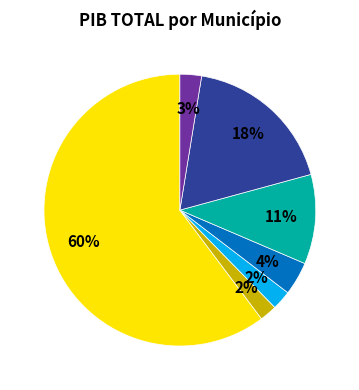

Is there a majority slice in this chart?

Yes